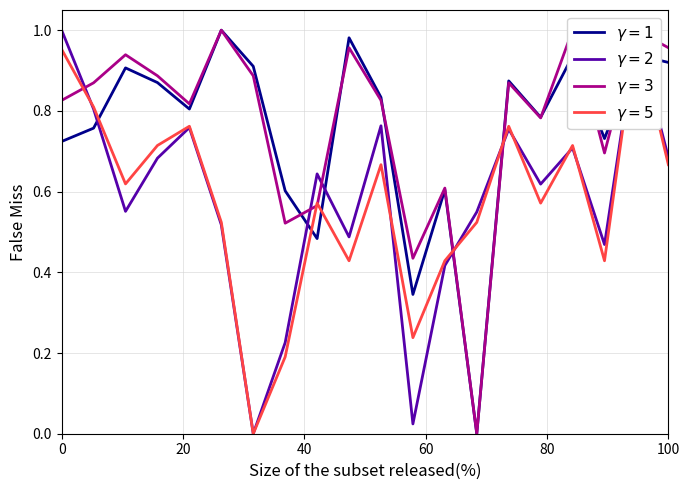

The value of minute 0 (s=0-58) at 10 is 1.4. True or false?

False